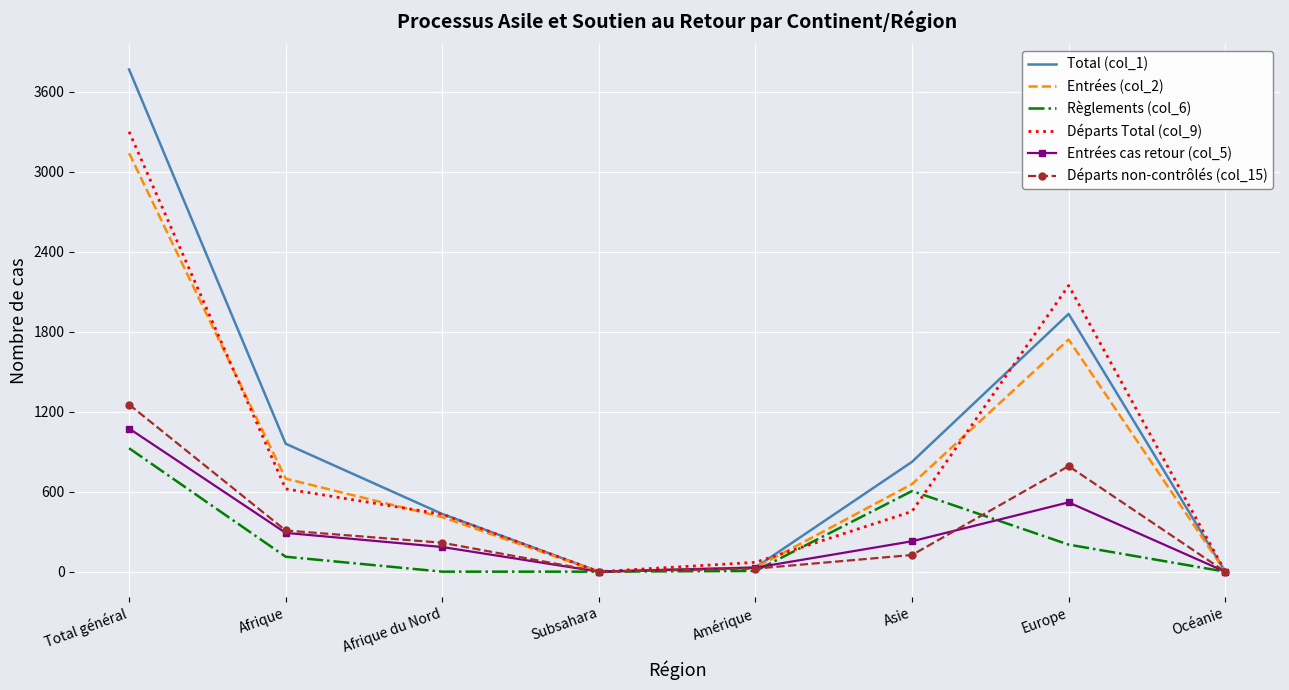

At Europe, list the series in order from largest to smallest.

Départs Total (col_9), Total (col_1), Entrées (col_2), Départs non-contrôlés (col_15), Entrées cas retour (col_5), Règlements (col_6)